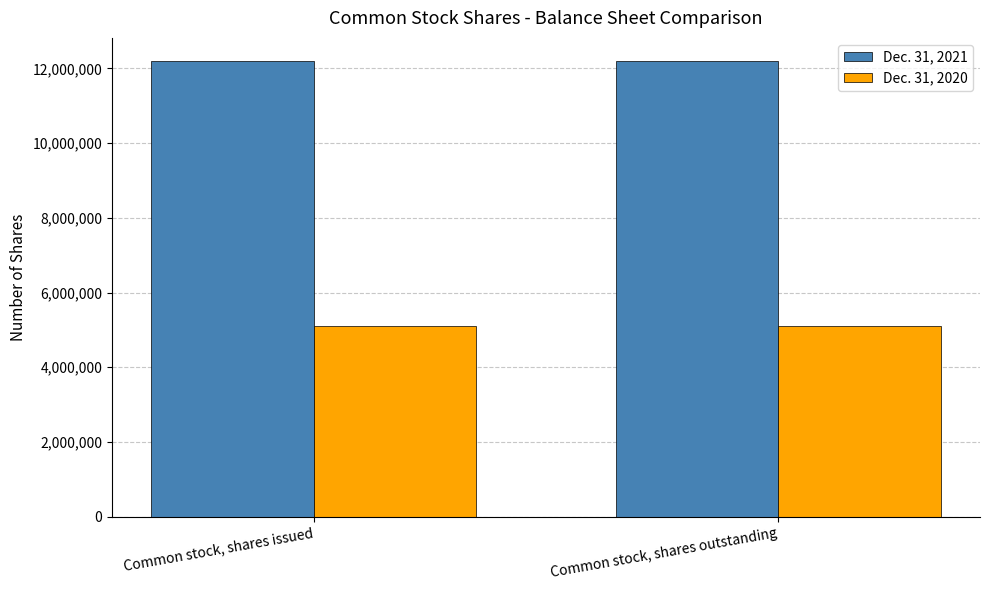

Reading left to right, list all the values displayed in this chart.

Dec. 31, 2021: Common stock, shares issued=12207283	Common stock, shares outstanding=12207283
Dec. 31, 2020: Common stock, shares issued=5099512	Common stock, shares outstanding=5099512